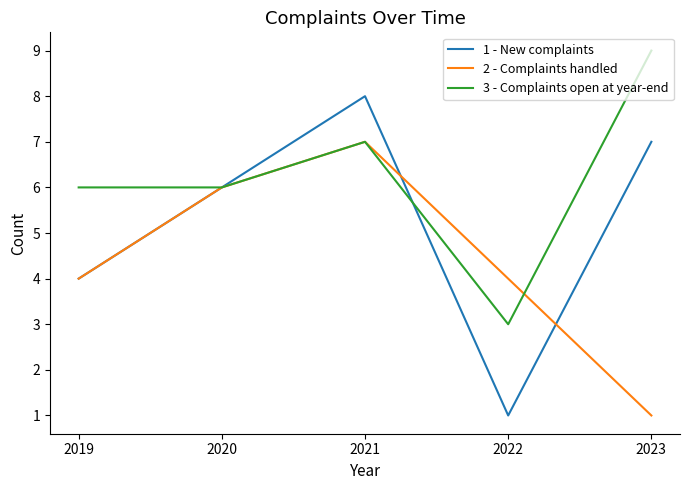

How many lines are shown in the chart?

3